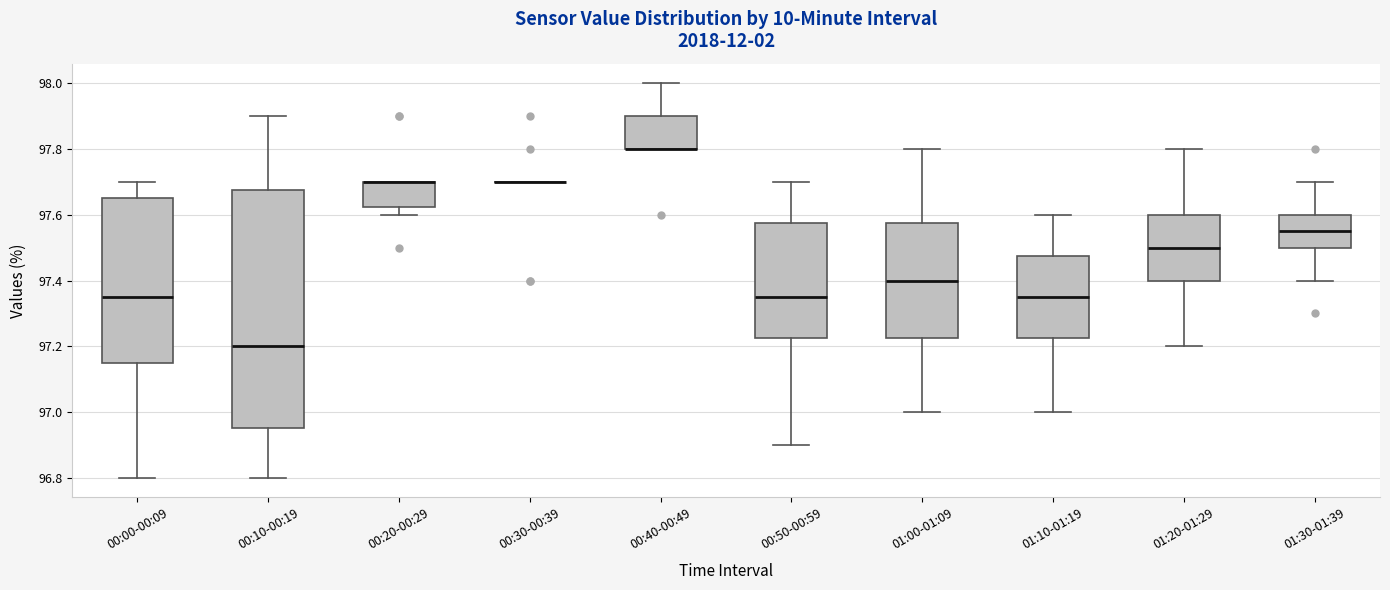

Which box is the tallest, from its lower edge to its upper edge?

00:10-00:19